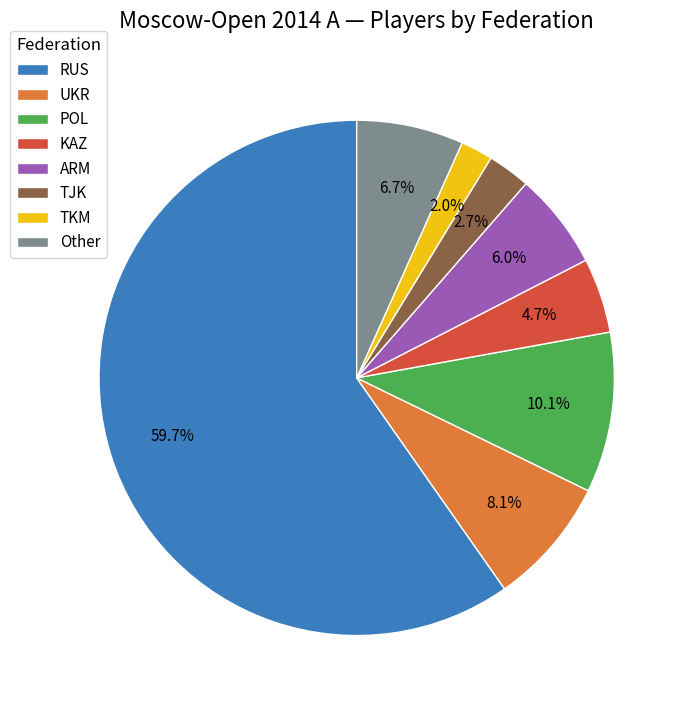

Which slice is the smallest?

TKM